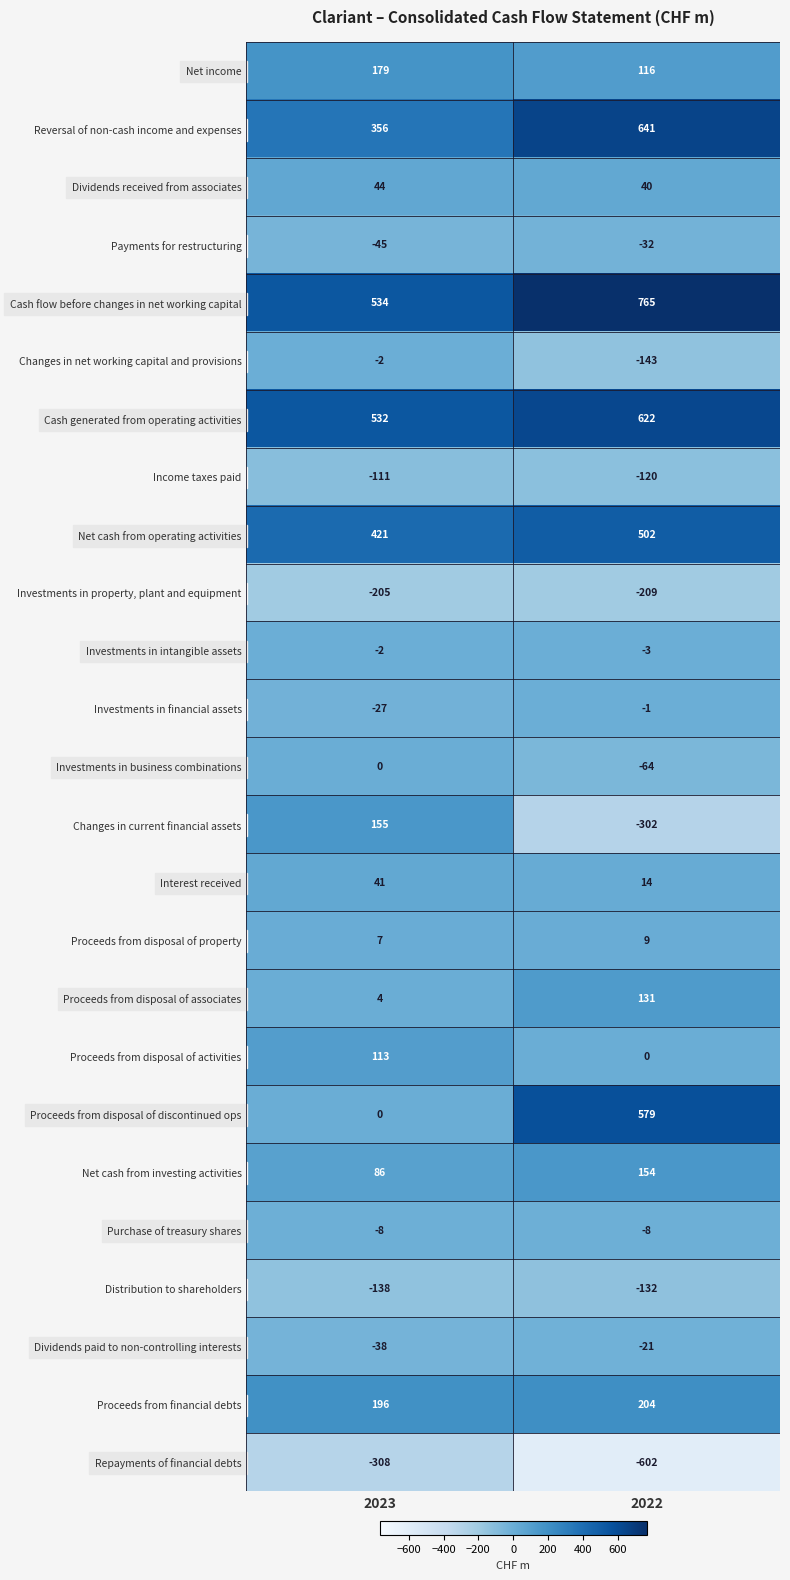

What is the greatest value displayed?

765